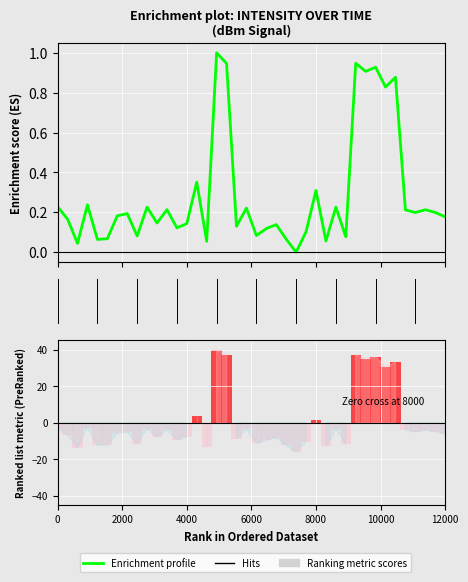

Reading left to right, what are all the values shown in this chart?

0.2	0.2	0.0	0.2	0.1	0.1	0.2	0.2	0.1	0.2	0.1	0.2	0.1	0.1	0.4	0.1	1.0	0.9	0.1	0.2	0.1	0.1	0.1	0.1	0.0	0.1	0.3	0.1	0.2	0.1	0.9	0.9	0.9	0.8	0.9	0.2	0.2	0.2	0.2	0.2